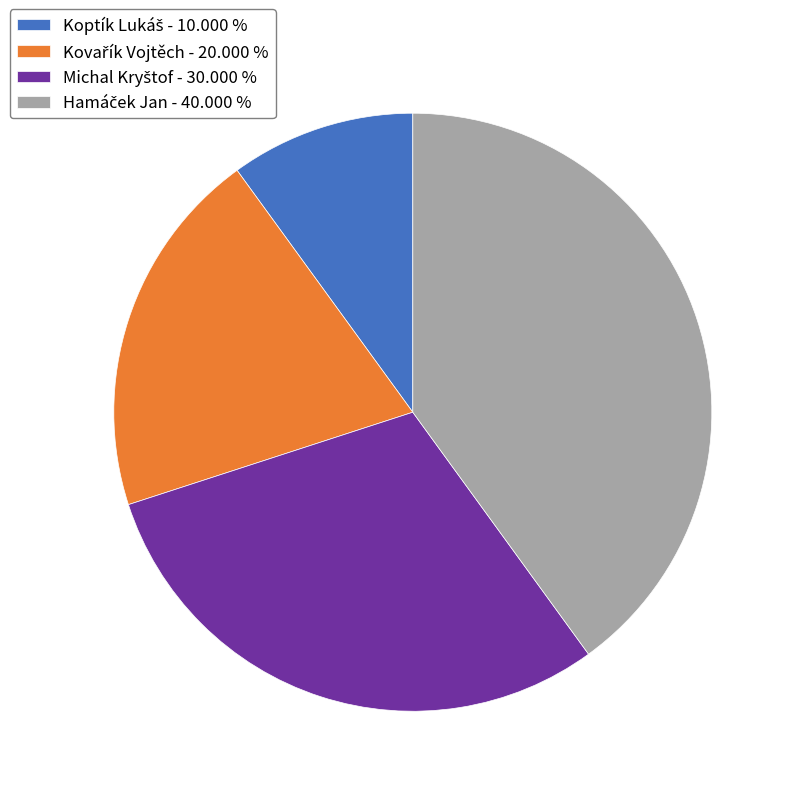

Is there a majority slice in this chart?

No